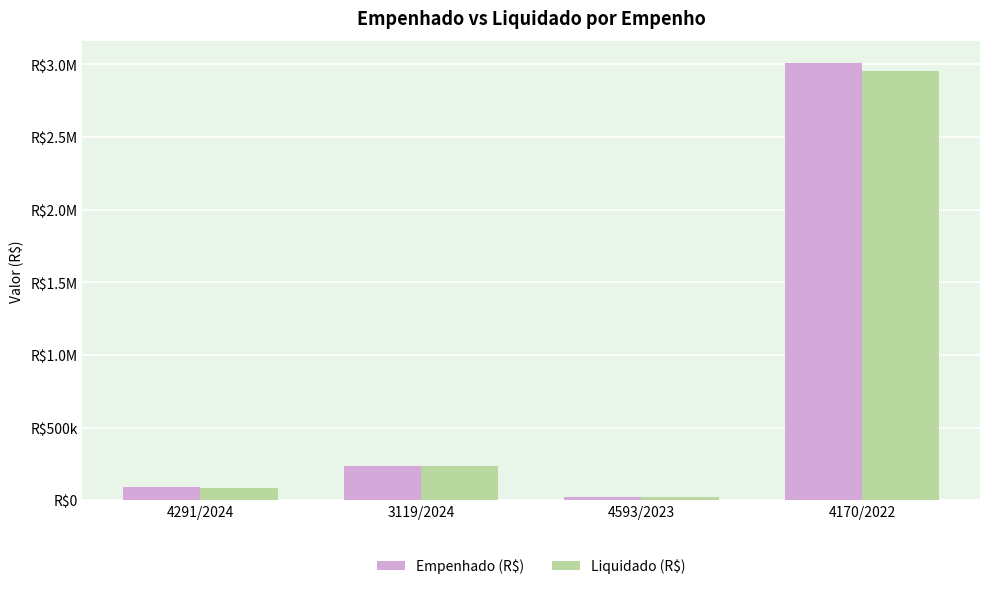

Rank the series at 4170/2022 from highest to lowest value.

Empenhado (R$), Liquidado (R$)